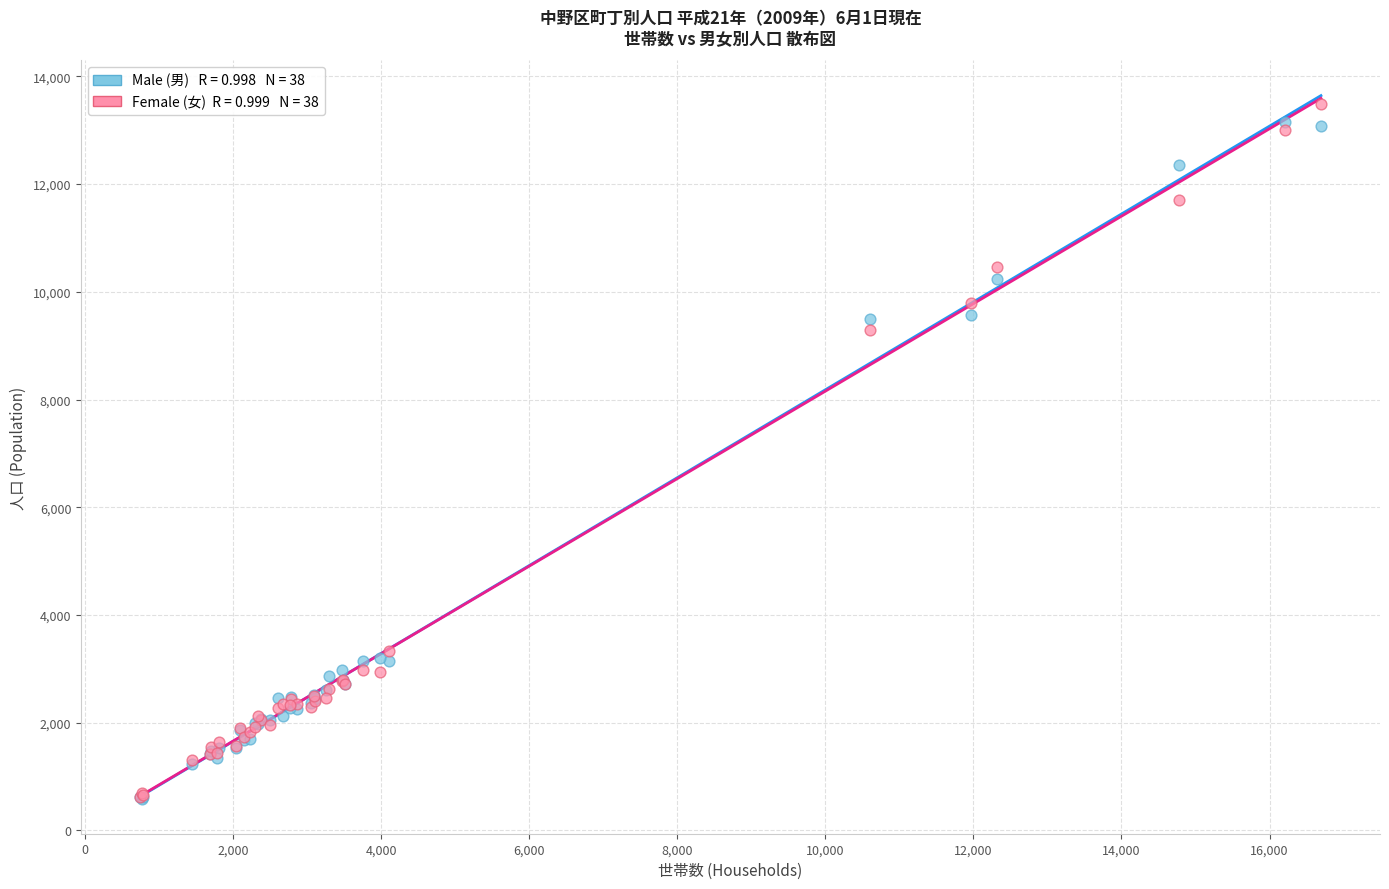

Across all series, what Y value is closest to 7042?

9290